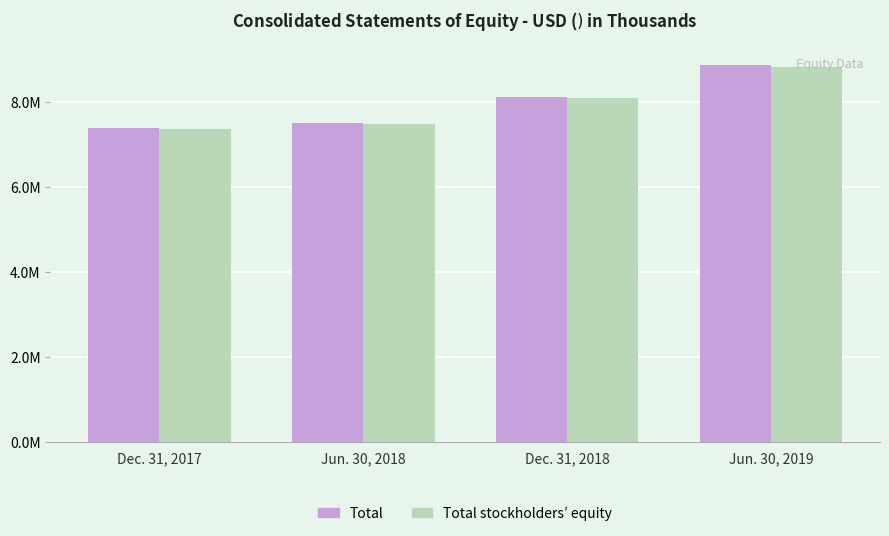

What position from the left is Jun. 30, 2018?

2